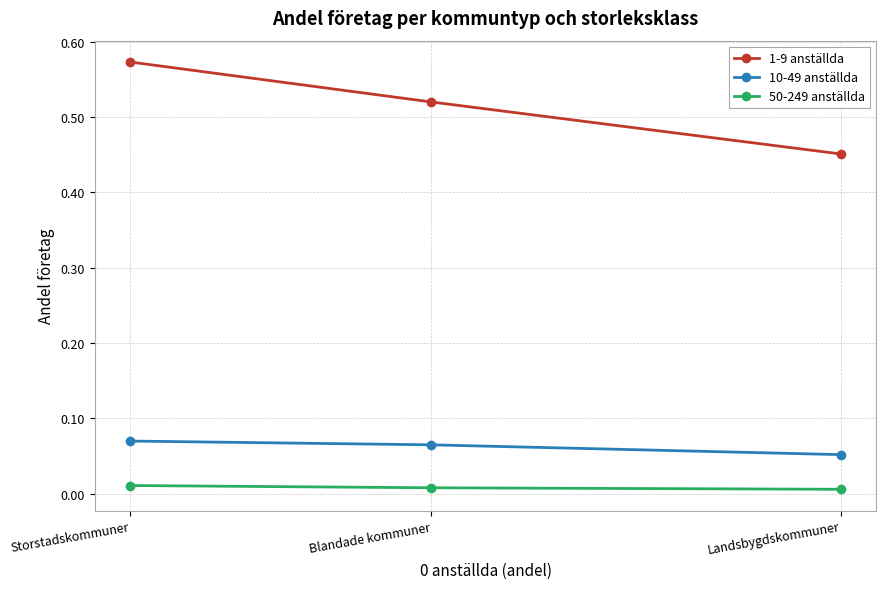

What is the average value of the 10-49 anställda series?

0.1